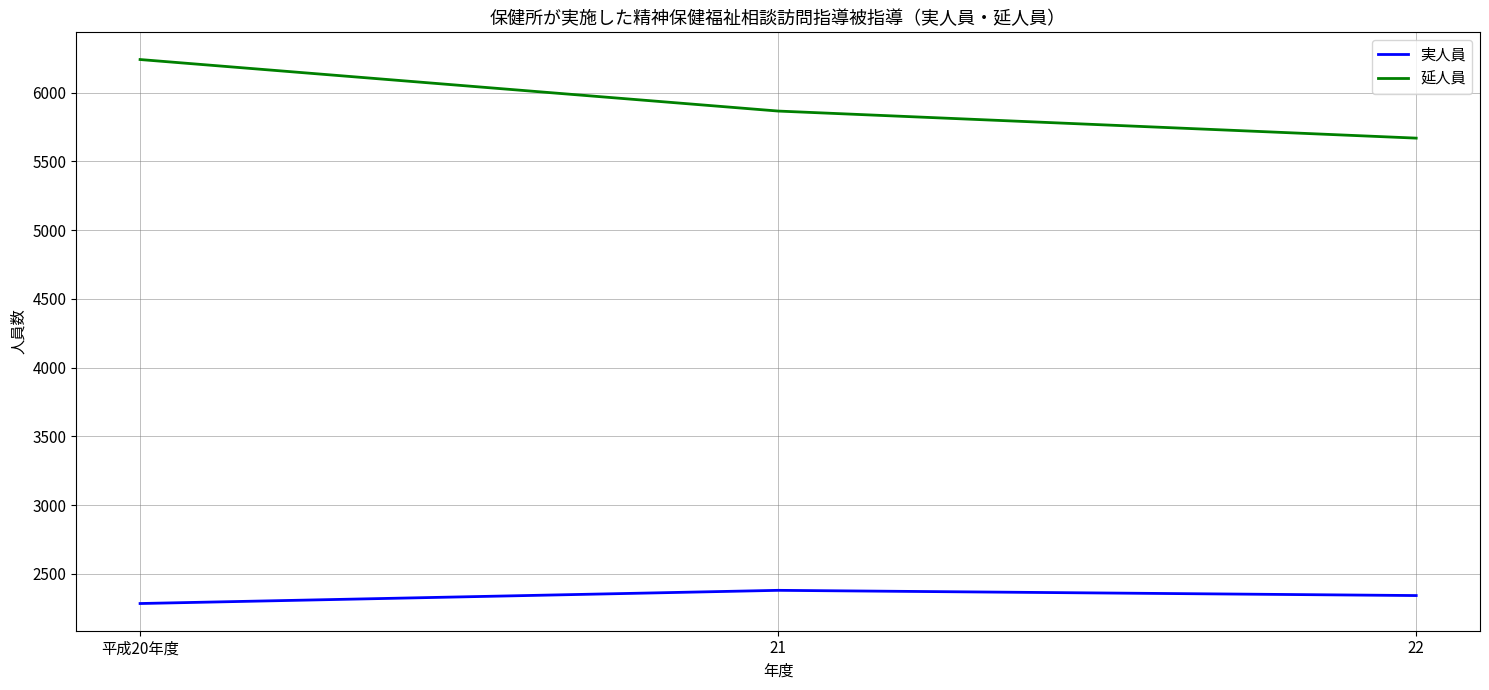

List the labels in order of 実人員 value, largest first.

21, 22, 平成20年度